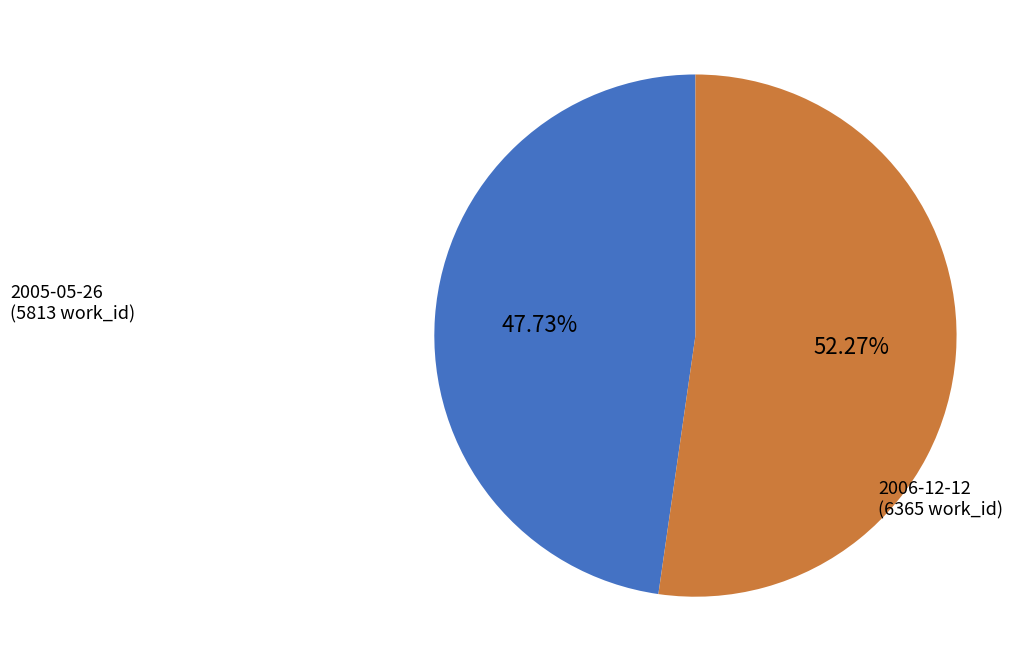

How many segments does this pie chart have?

2